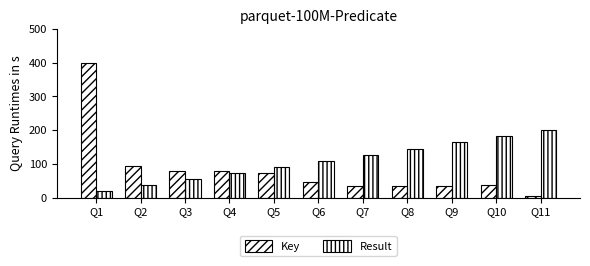

What is the average value of the Result series?

109.1